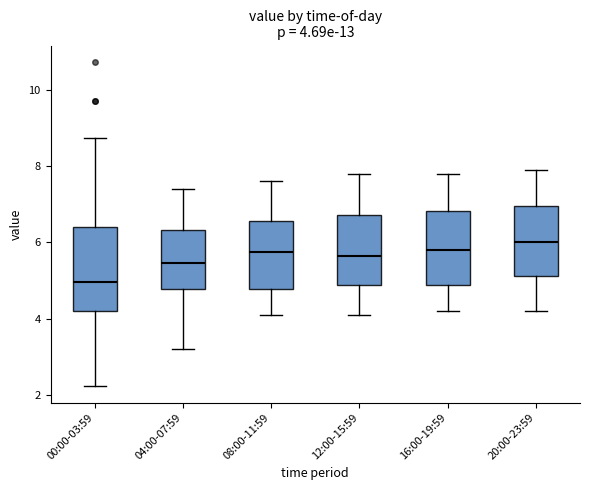

Which box is the tallest, from its lower edge to its upper edge?

00:00-03:59